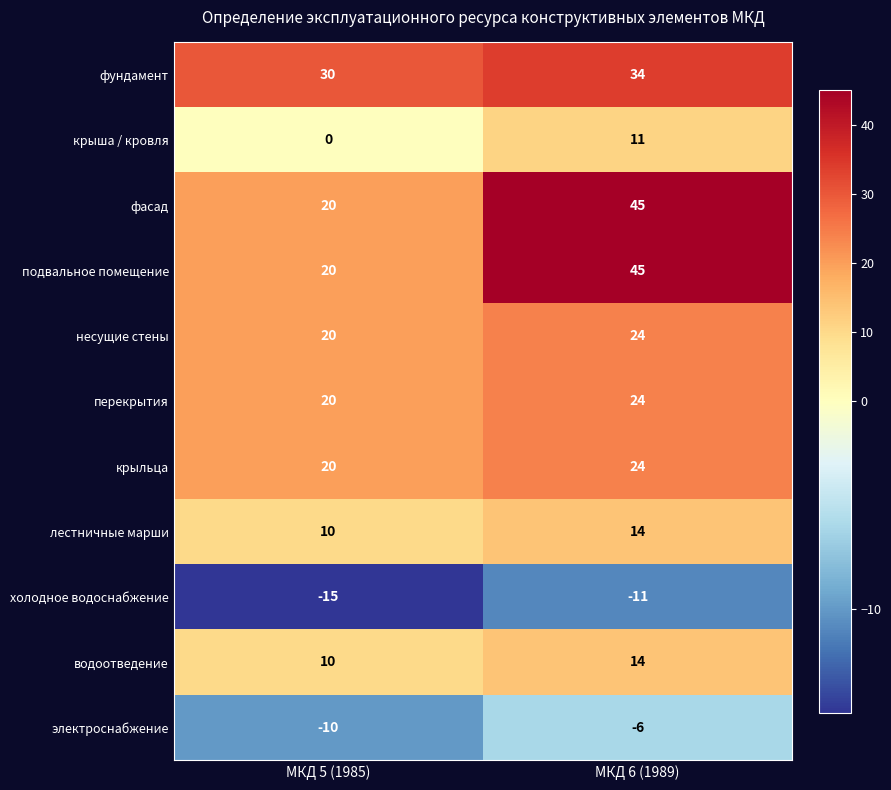

Reading left to right, what are all the values shown in this chart?

фундамент: 30	34
крыша / кровля: 0	11
фасад: 20	45
подвальное помещение: 20	45
несущие стены: 20	24
перекрытия: 20	24
крыльца: 20	24
лестничные марши: 10	14
холодное водоснабжение: -15	-11
водоотведение: 10	14
электроснабжение: -10	-6